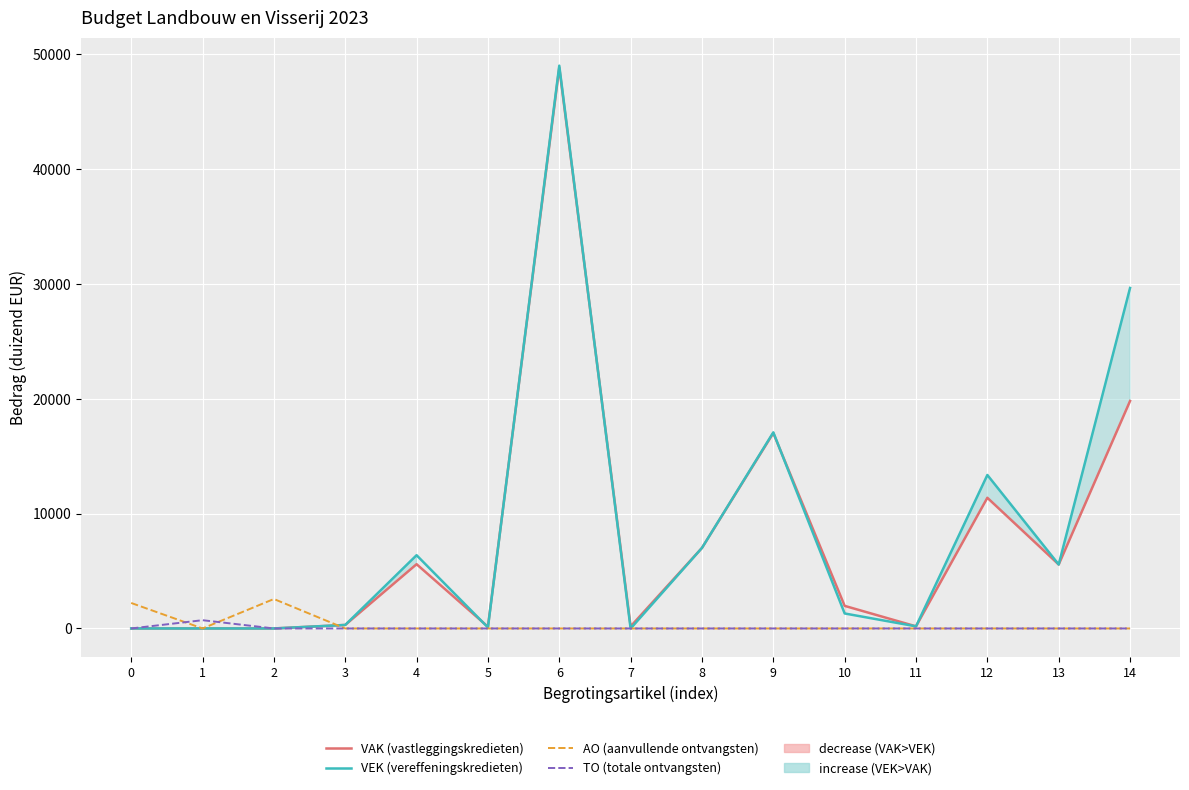

True or false: VEK (vereffeningskredieten) and TO (totale ontvangsten) cross at least once.

True